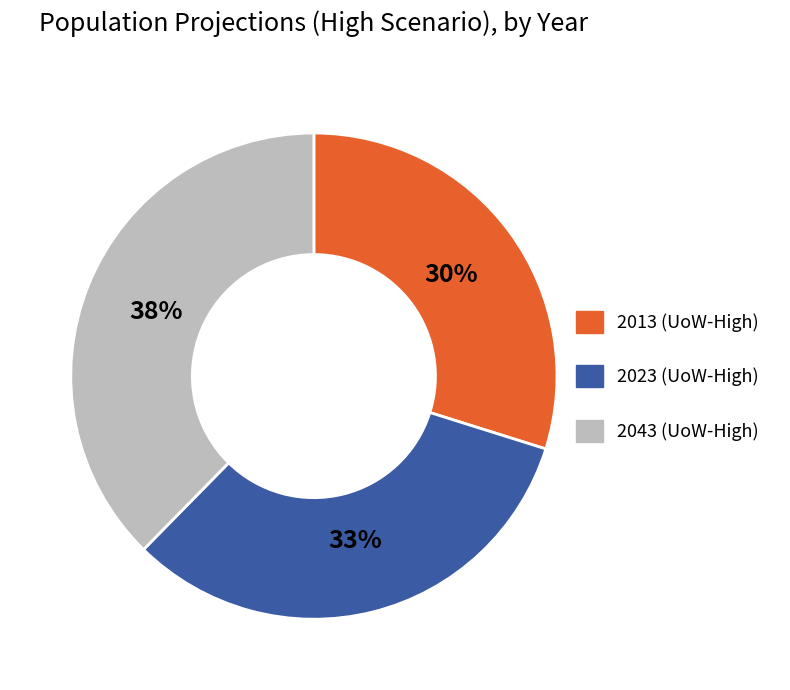

Which category has the smallest portion of the pie?

2013 (UoW-High)